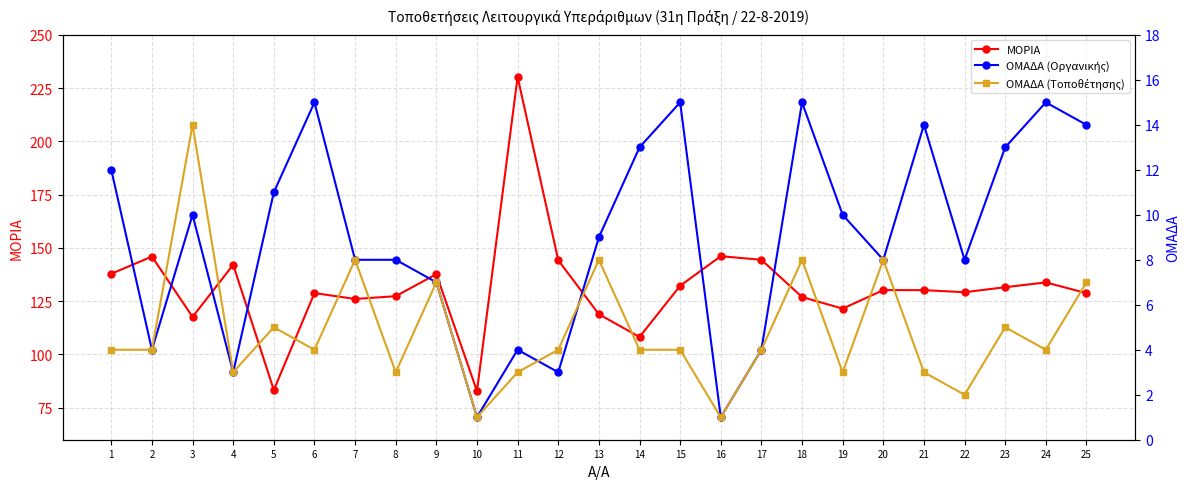

Is it true that ΟΜΑΔΑ (Τοποθέτησης) equals 7.0 at 9?

True